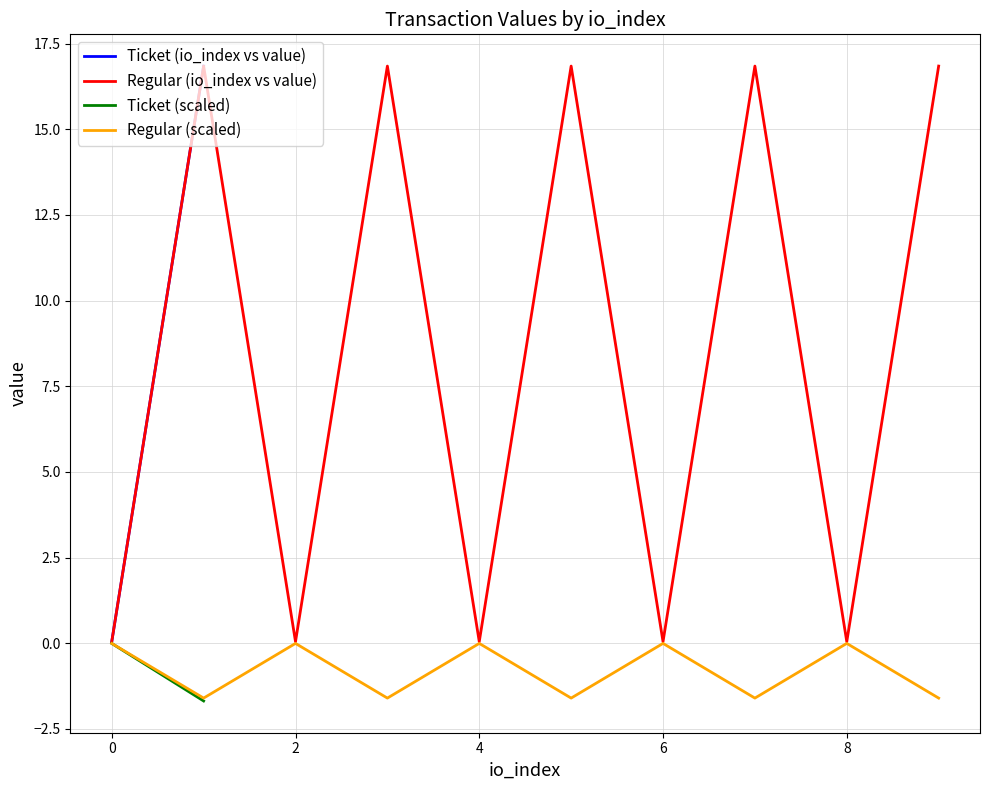

What are all the series names shown in the legend?

Ticket (io_index vs value), Regular (io_index vs value), Ticket (scaled), Regular (scaled)